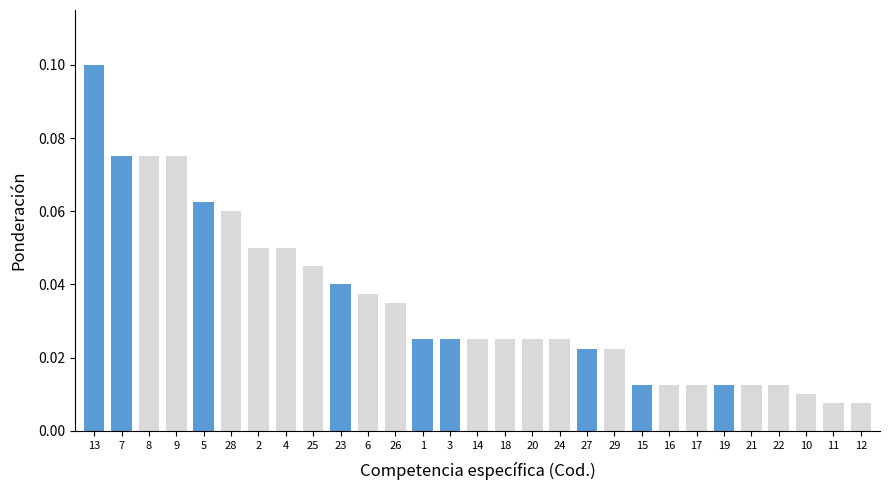

Where is the data nearest to the value 0?

11